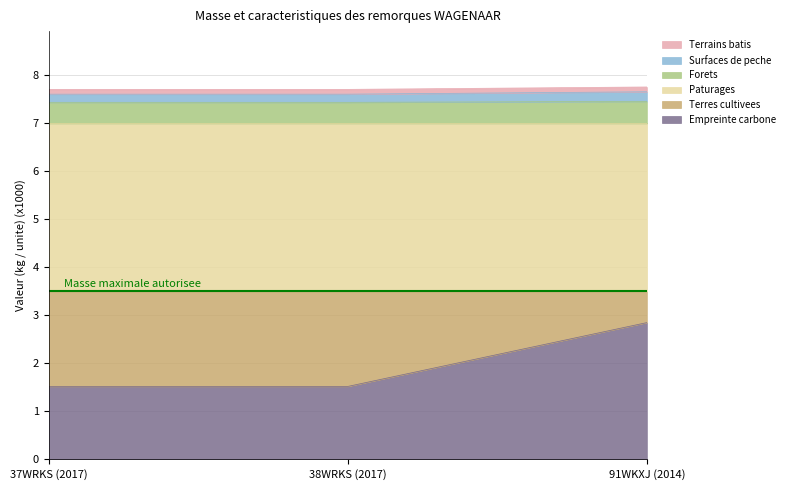

What is the smallest value displayed?

1.5